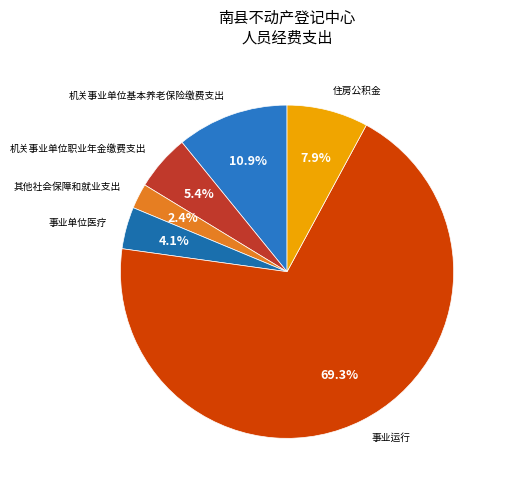

Is it true that 机关事业单位职业年金缴费支出 is 18% of the pie?

False